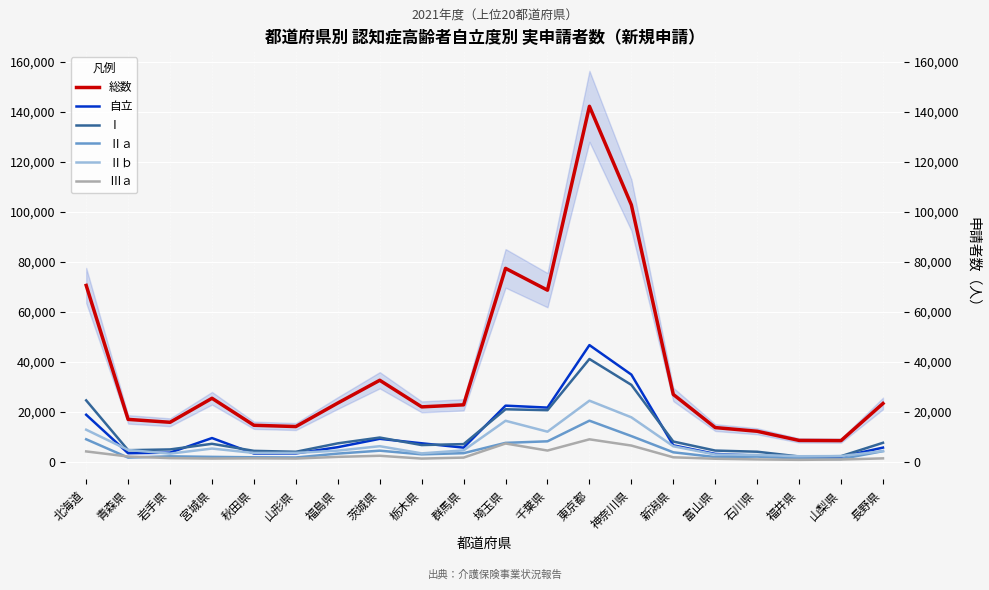

In Ⅰ, how many points are higher than both neighbors (excluding endpoints)?

4